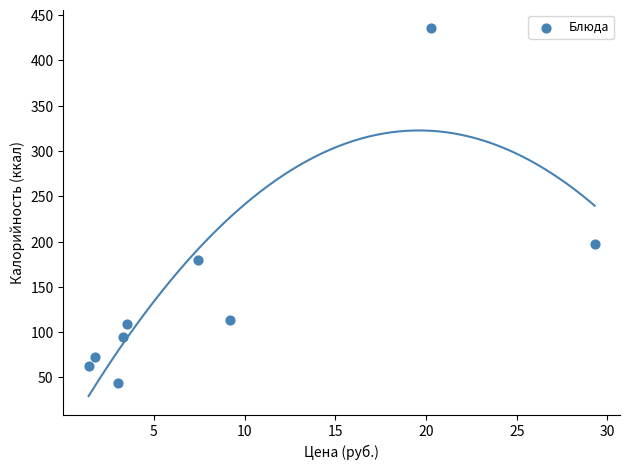

What is the average X value?

8.8